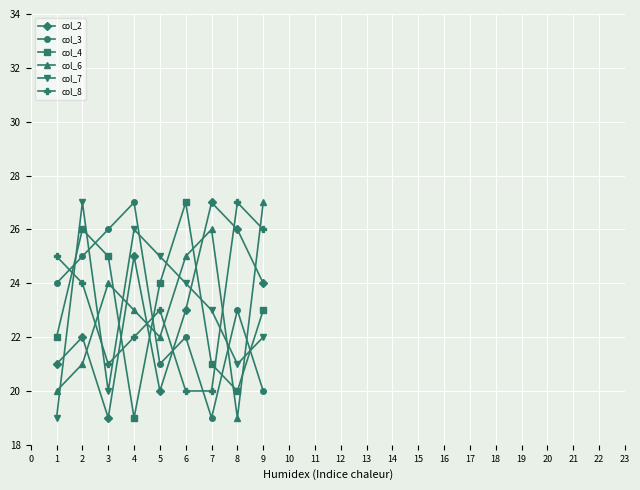

Is it true that col_6 equals 8 at 3?

False